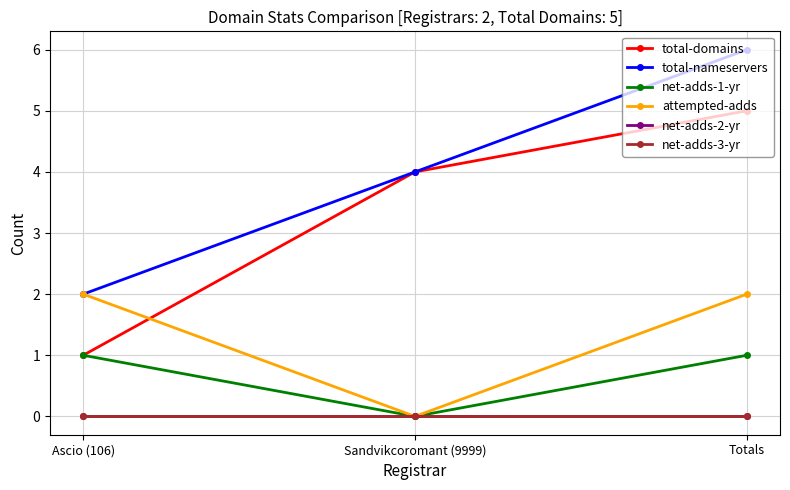

List the labels in order of net-adds-3-yr value, smallest first.

Ascio (106), Sandvikcoromant (9999), Totals